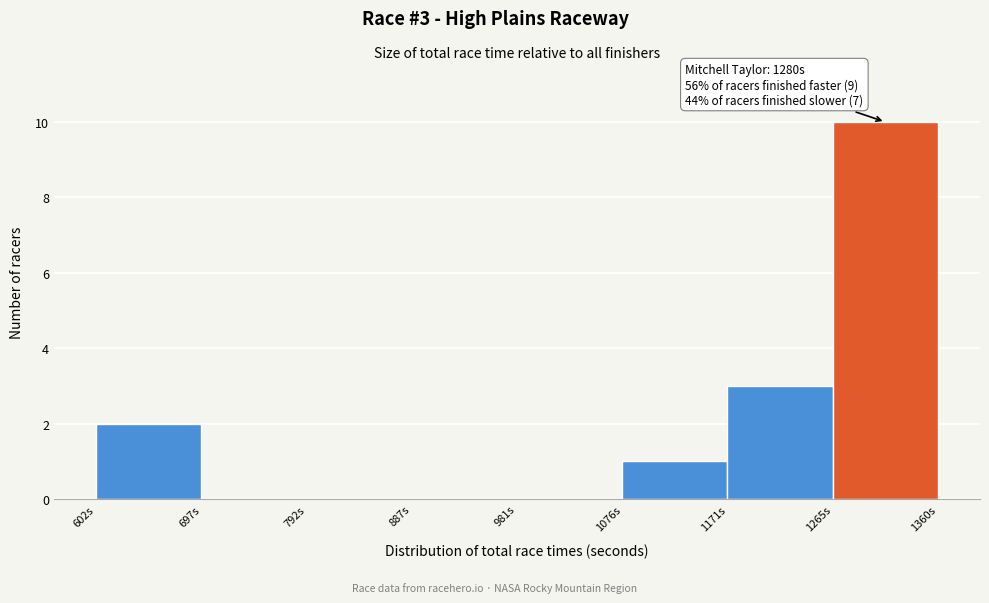

Which range on the x-axis has the tallest bar?

1270 to 1360